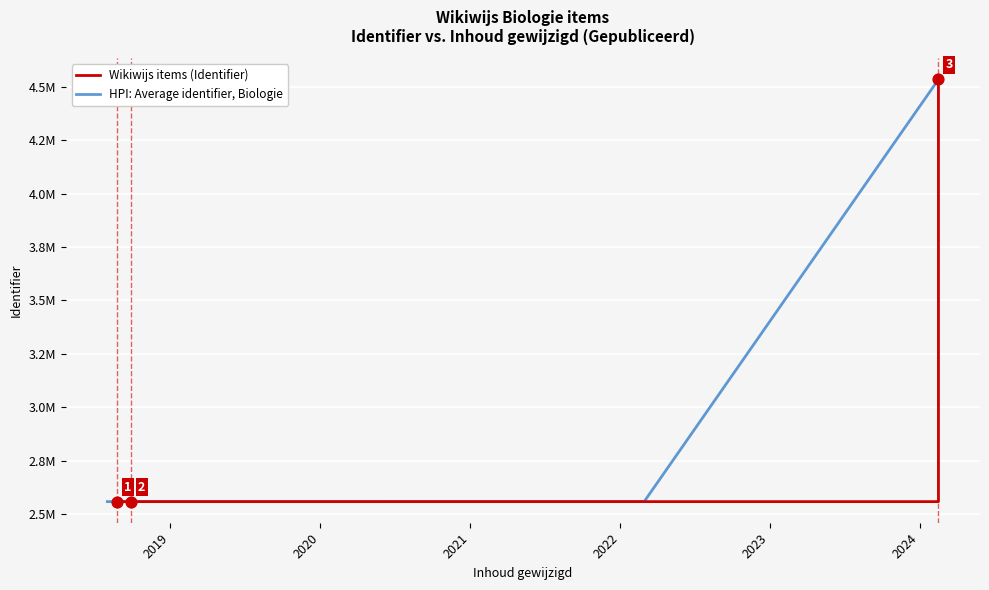

At how many categories does at least one series exceed 4248229?

1